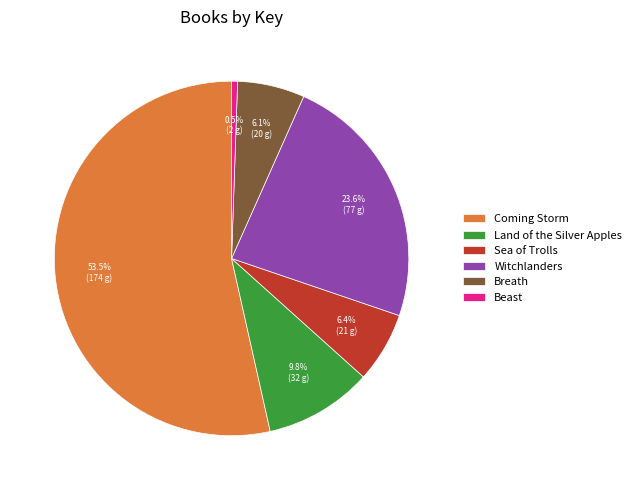

Which category has the biggest portion of the pie?

Coming Storm